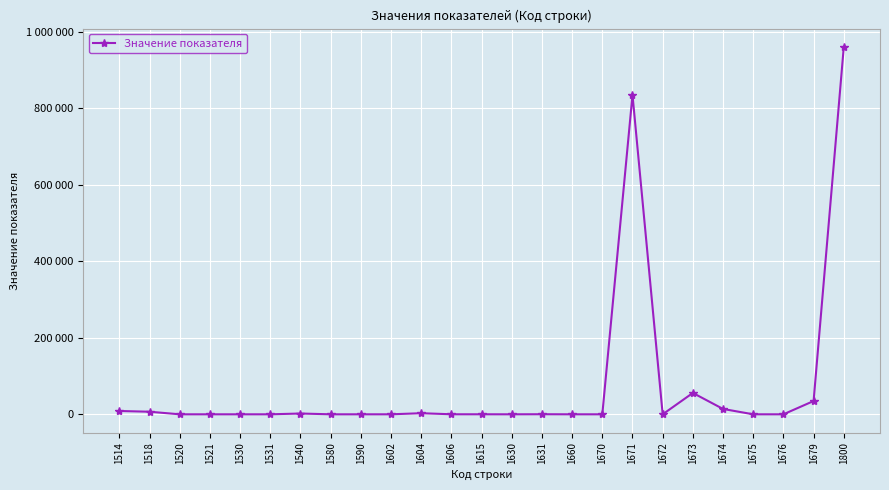

Does the chart have visible grid lines?

Yes